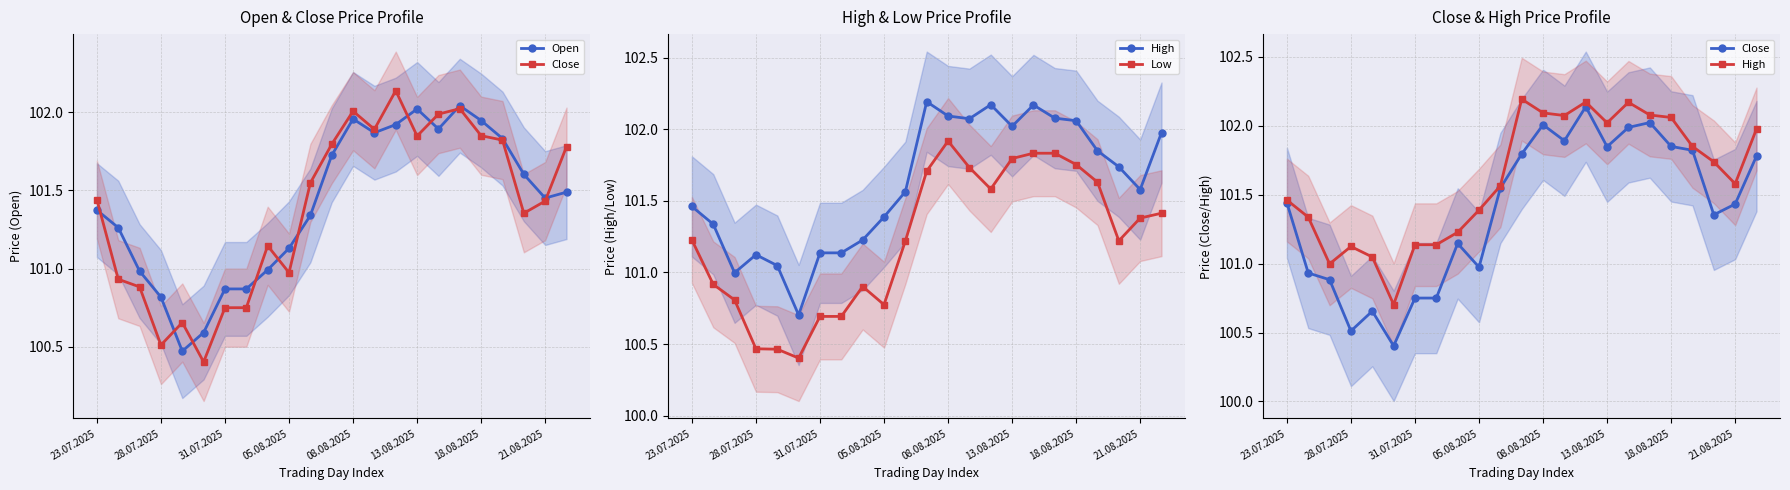

At which label does Low reach its peak?

08.08.2025